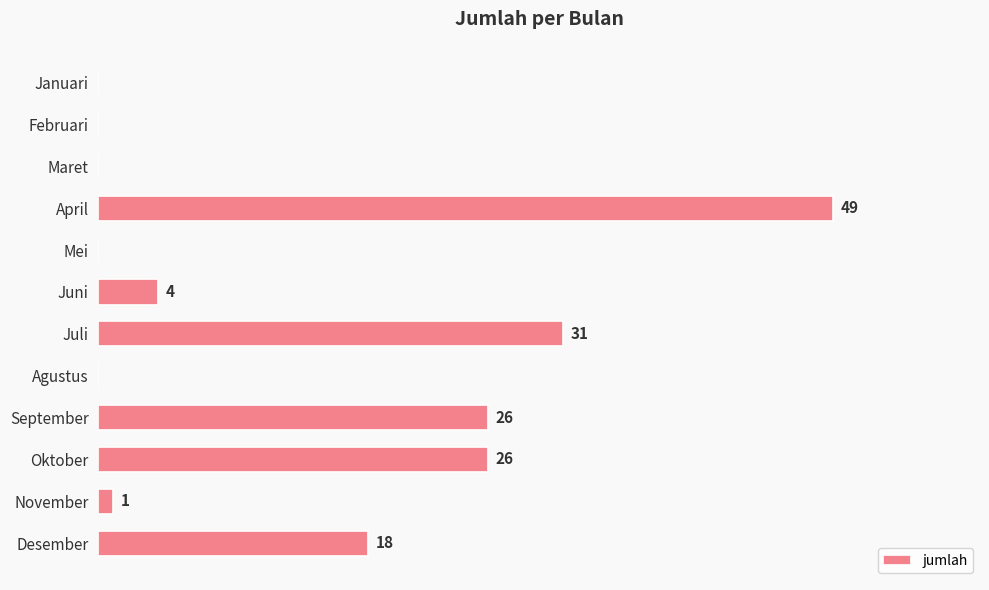

Between Januari and Juni, which is larger?

Juni